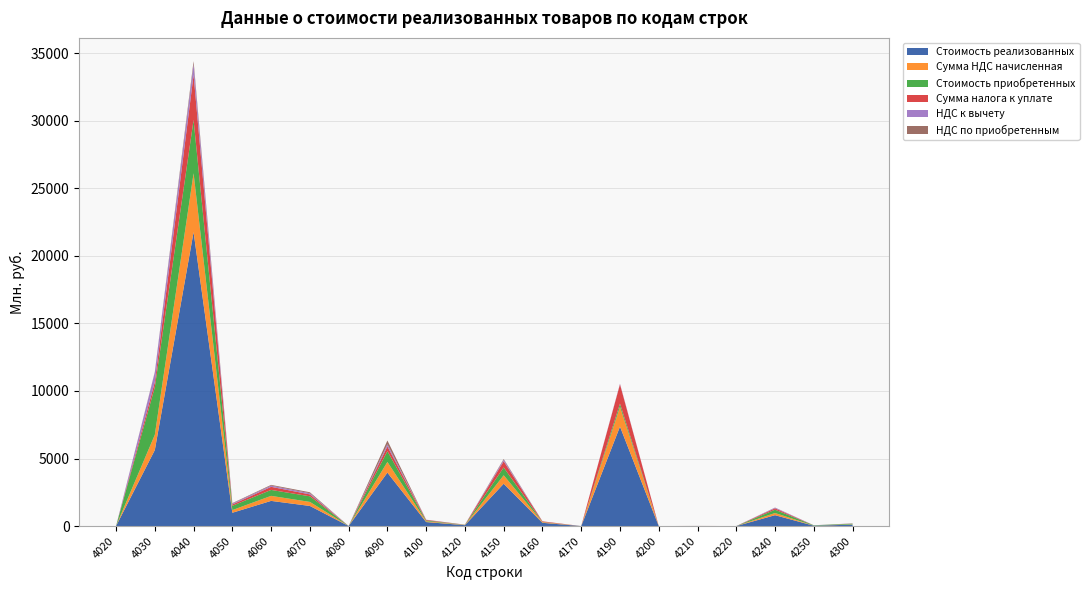

Reading left to right, what are all the values shown in this chart?

Стоимость реализованных: 4020=2736	4030=5627480	4040=21758422	4050=984449	4060=1862962	4070=1488961	4080=5120	4090=3955417	4100=296559	4120=65893	4150=3132624	4160=241478	4170=0	4190=7362771	4200=0	4210=7371	4220=0	4240=804889	4250=26178	4300=105713
Сумма НДС начисленная: 4020=547	4030=1125496	4040=4351684	4050=196890	4060=372592	4070=297792	4080=1024	4090=791083	4100=59312	4120=13179	4150=626525	4160=48296	4170=0	4190=1472554	4200=0	4210=1474	4220=0	4240=160978	4250=5236	4300=21143
Стоимость приобретенных: 4020=0	4030=3528867	4040=3949969	4050=318853	4060=439997	4070=417451	4080=1956	4090=796122	4100=57009	4120=12328	4150=576821	4160=15962	4170=0	4190=228543	4200=0	4210=0	4220=0	4240=244427	4250=24696	4300=52116
Сумма налога к уплате: 4020=547	4030=381995	4040=3333260	4050=97171	4060=228749	4070=141015	4080=301	4090=354015	4100=44203	4120=6171	4150=459781	4160=43667	4170=0	4190=1426845	4200=0	4210=1469	4220=0	4240=103071	4250=297	4300=10536
НДС к вычету: 4020=0	4030=705773	4040=789994	4050=63771	4060=87999	4070=83490	4080=391	4090=159224	4100=11402	4120=2466	4150=115364	4160=3192	4170=0	4190=45709	4200=0	4210=0	4220=0	4240=48885	4250=4939	4300=10423
НДС по приобретенным: 4020=0	4030=37728	4040=228430	4050=35948	4060=55844	4070=73287	4080=332	4090=277844	4100=3707	4120=4542	4150=51380	4160=1437	4170=0	4190=0	4200=0	4210=5	4220=0	4240=9022	4250=0	4300=184